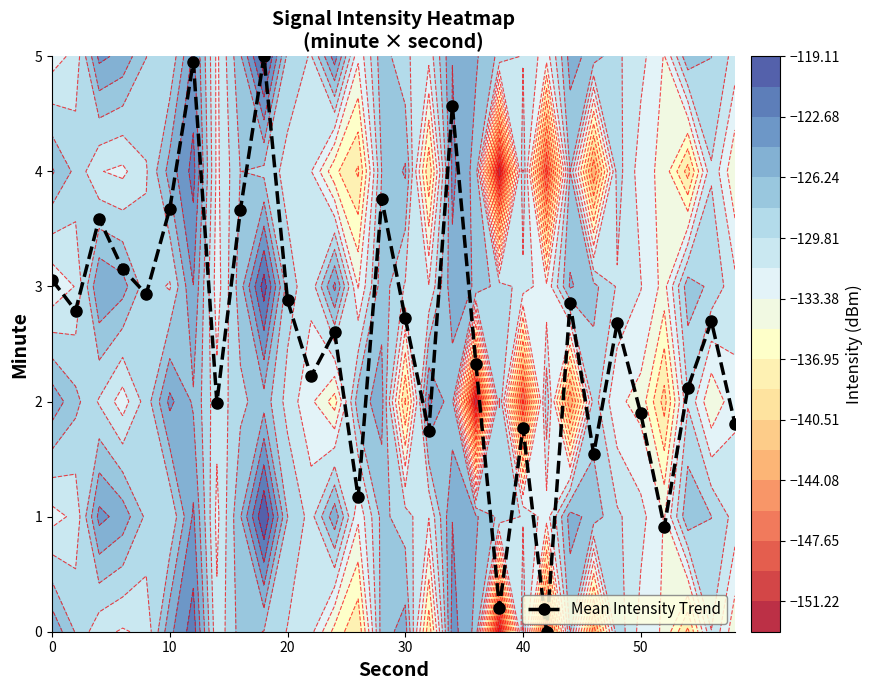

What is the difference between the second highest and second lowest values?

4.7